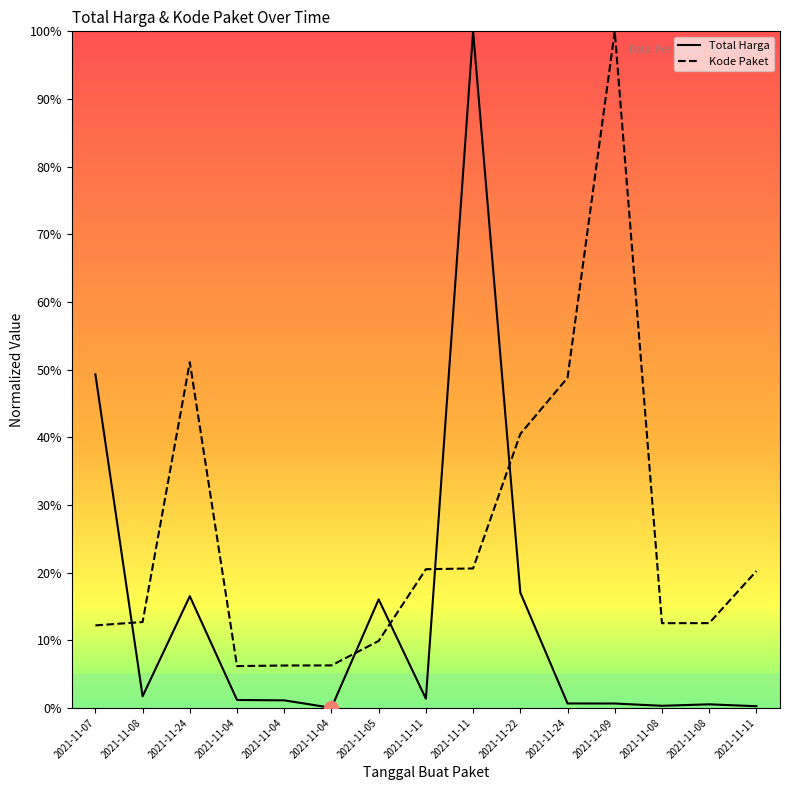

Rank the series at 2021-11-08 from lowest to highest value.

Total Harga, Kode Paket